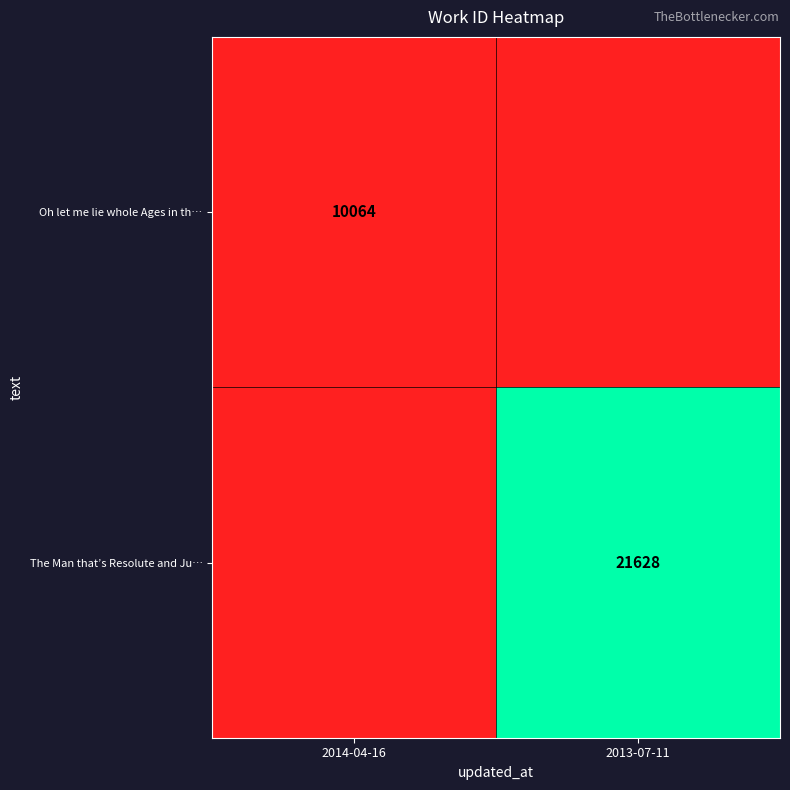

True or false: The Man that’s Resolute and Ju… has a value of 21628 at 2013-07-11.

True